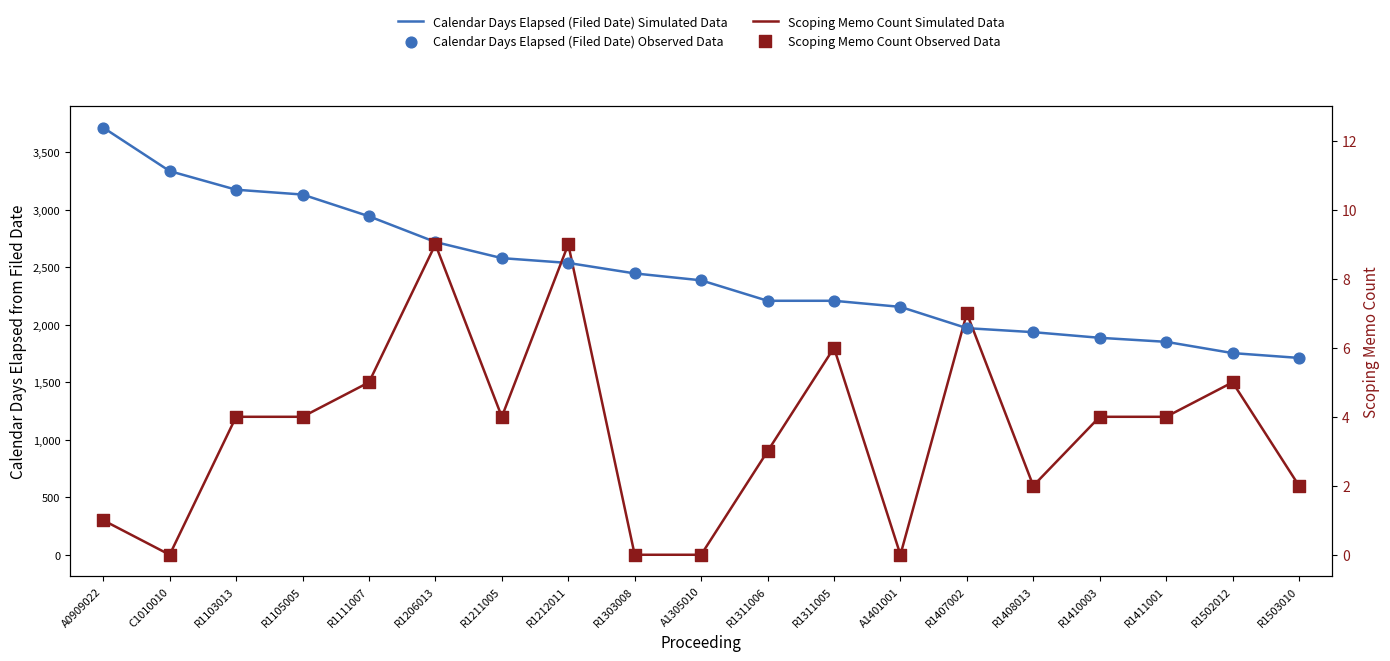

What is the total value across all series at R1212011?

10476